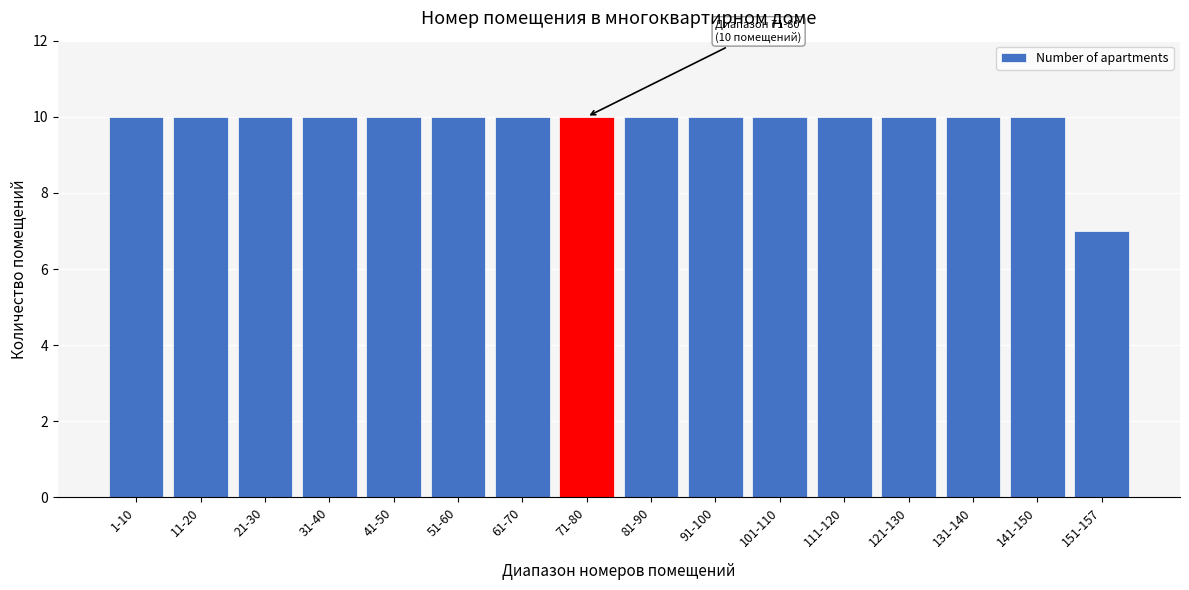

Reading left to right, extract all data points from this chart.

10	10	10	10	10	10	10	10	10	10	10	10	10	10	10	7